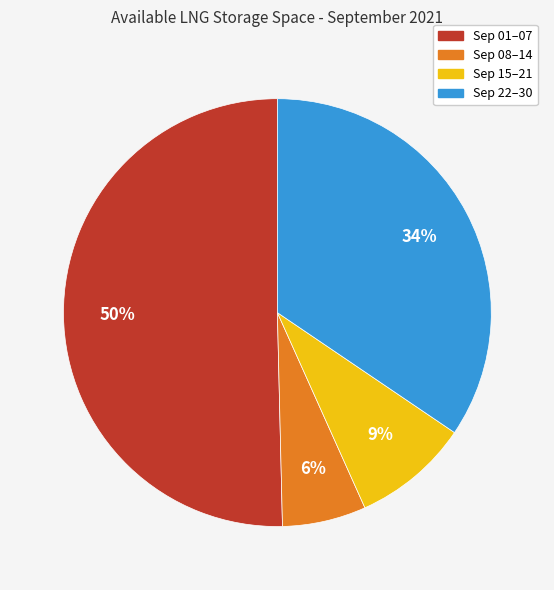

To the nearest percent, what is the average slice percentage?

25%